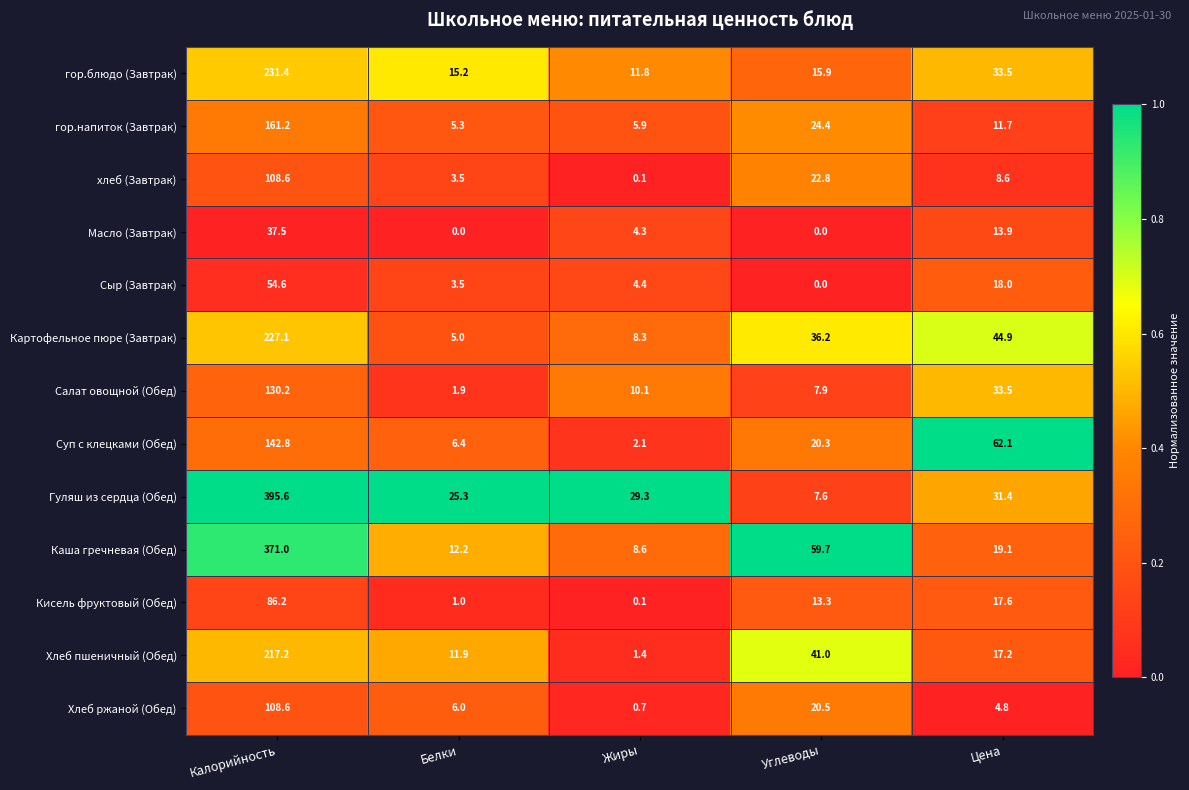

What is the highest value of the Каша гречневая (Обед) series?

371.0